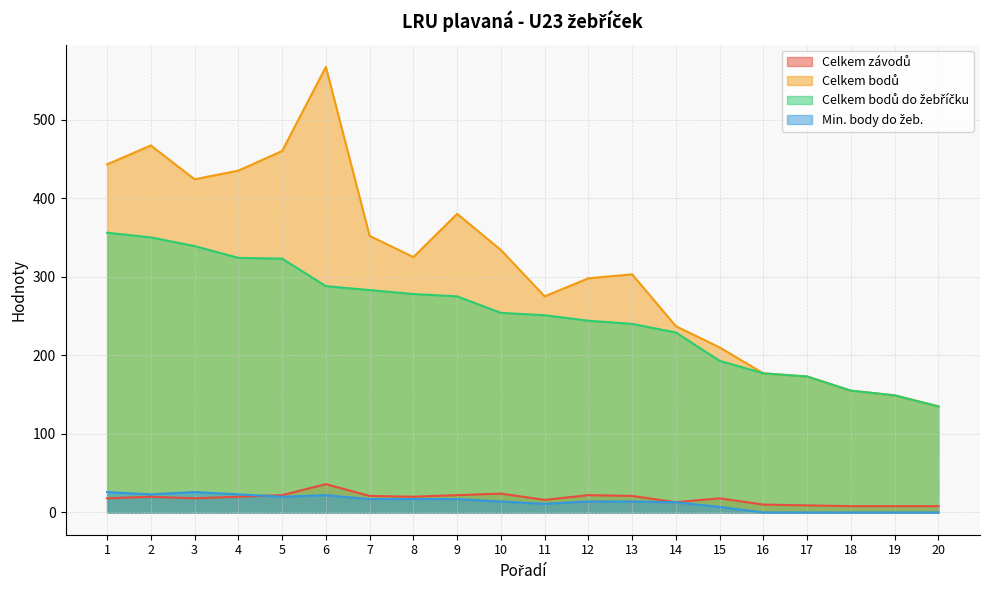

Which has a higher value, 6 or 16?

6